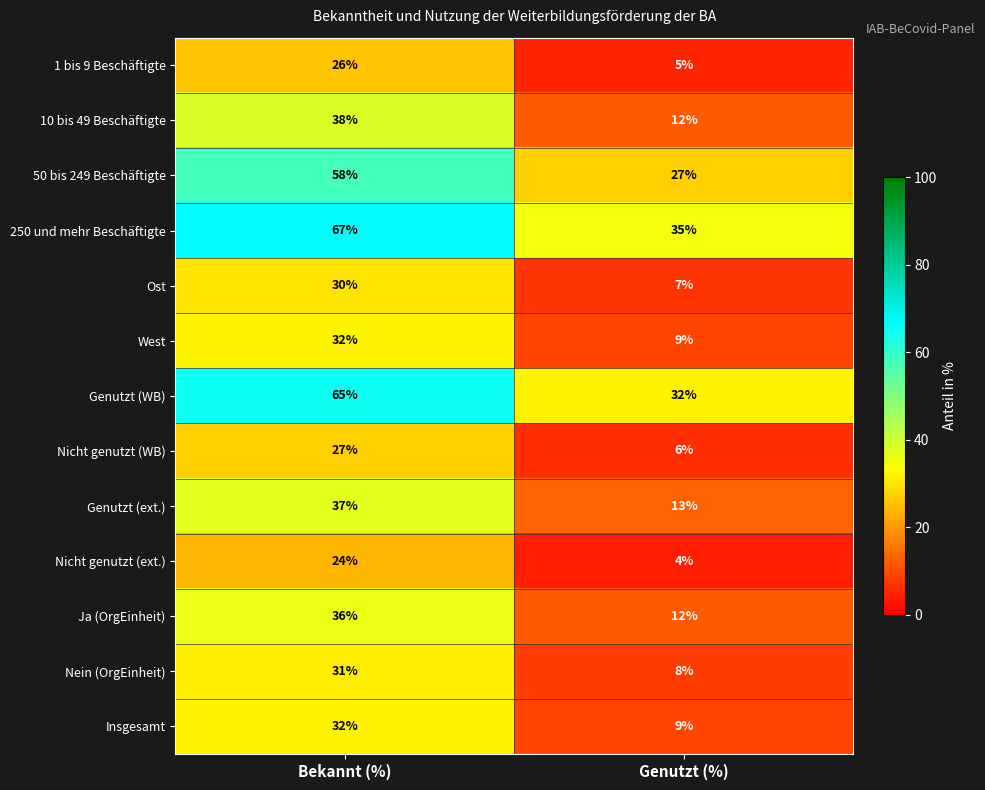

What is the total value across all series at Genutzt (%)?

179